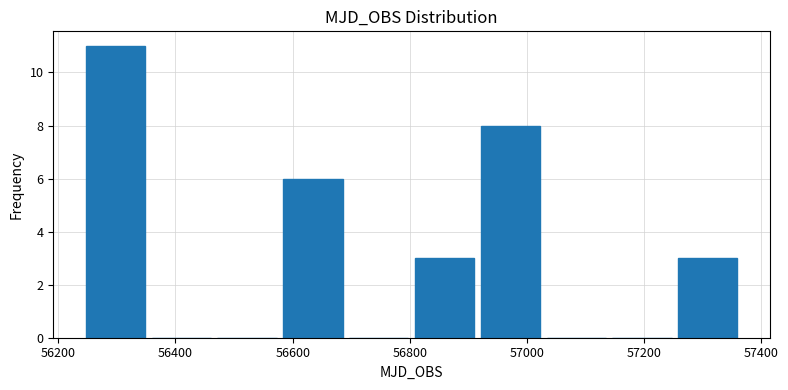

Reading left to right, transcribe this chart: for each bar, give the range it covers on the x-axis and its height. Neither the bar edges nor the heights are printed on the chart, so give them approximately, as read against the axes.

56240 to 56360: 11
56360 to 56480: 0
56480 to 56580: 0
56580 to 56700: 6
56700 to 56800: 0
56800 to 56920: 3
56920 to 57040: 8
57040 to 57140: 0
57140 to 57260: 0
57260 to 57380: 3